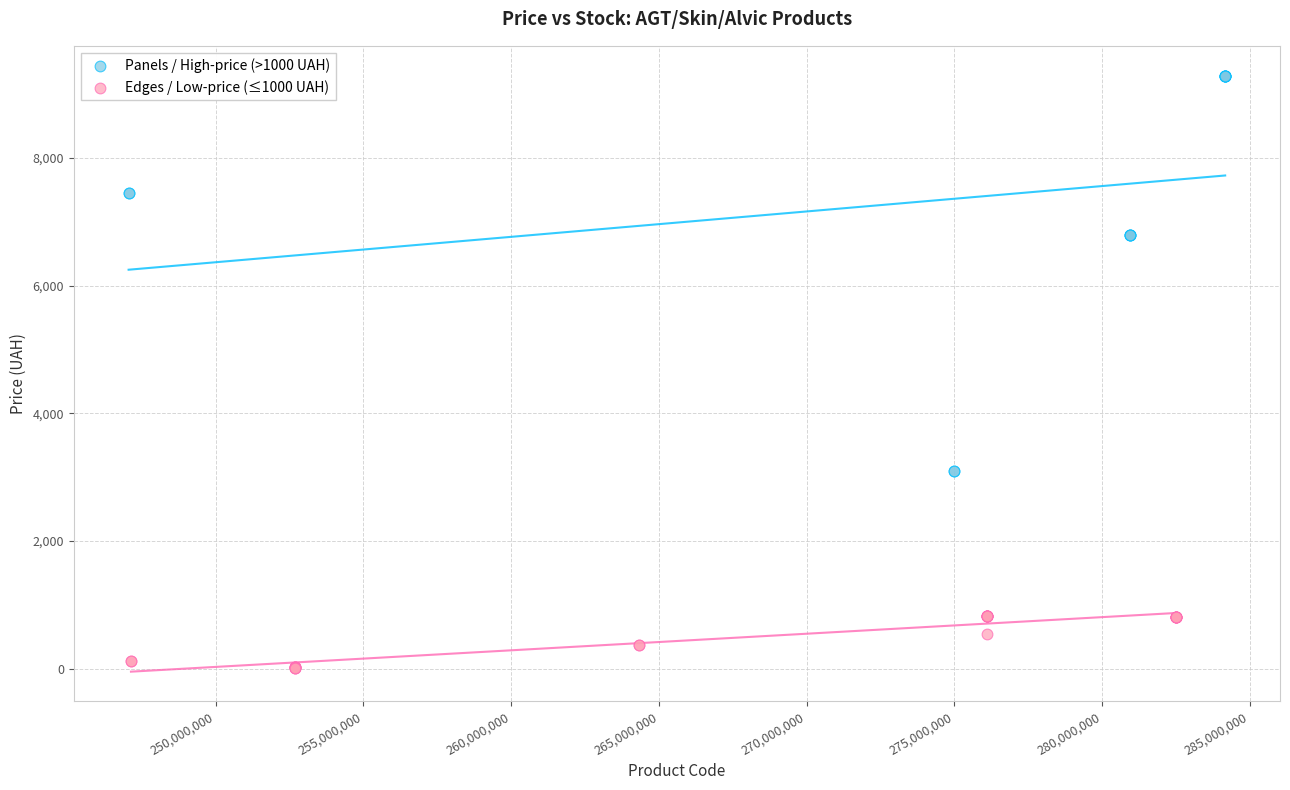

Which series reaches the minimum Y coordinate?

Edges / Low-price (≤1000 UAH)